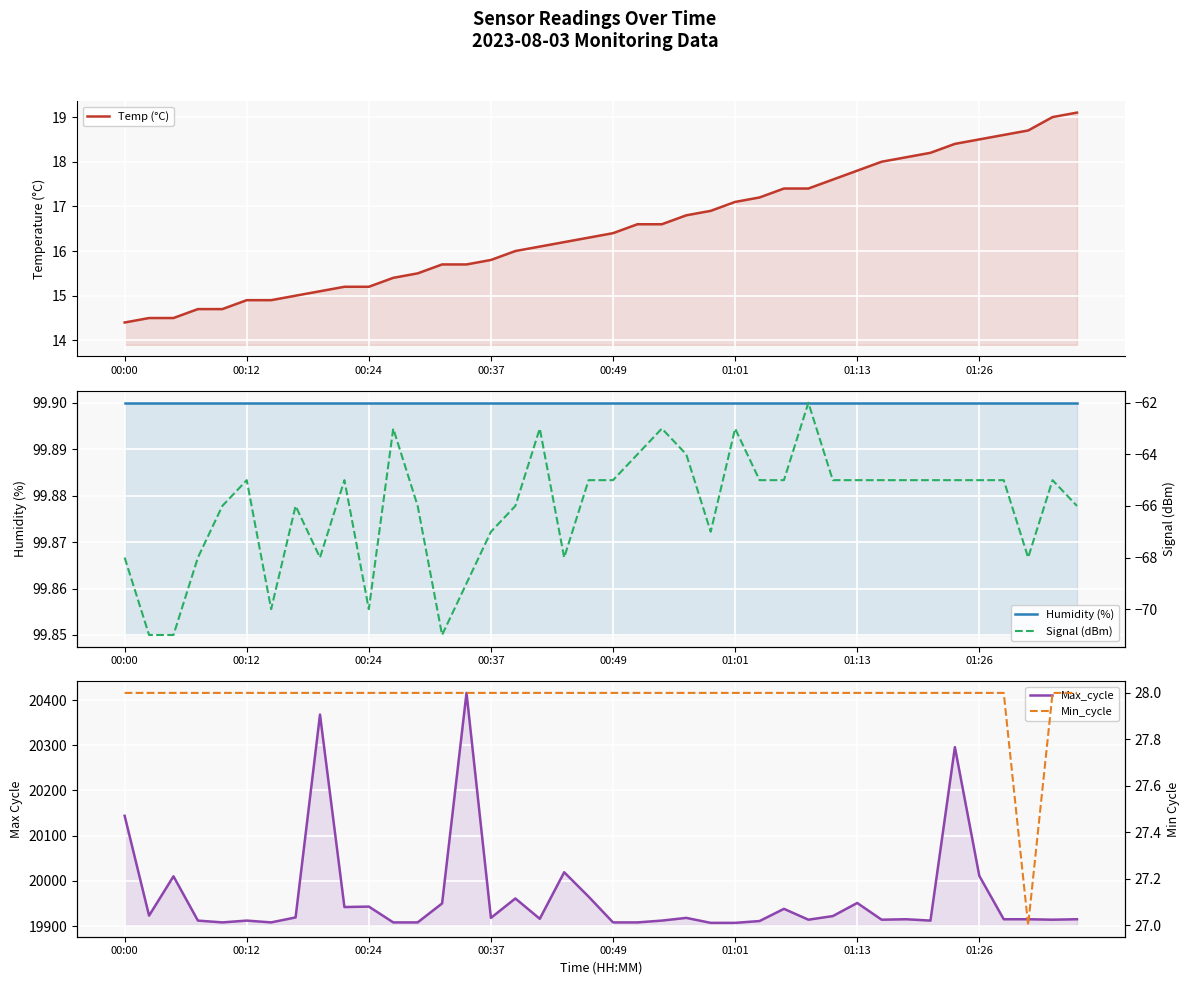

Reading left to right, list all the values displayed in this chart.

Temp (°C): 14.4	14.5	14.5	14.7	14.7	14.9	14.9	15.0	15.1	15.2	15.2	15.4	15.5	15.7	15.7	15.8	16.0	16.1	16.2	16.3	16.4	16.6	16.6	16.8	16.9	17.1	17.2	17.4	17.4	17.6	17.8	18.0	18.1	18.2	18.4	18.5	18.6	18.7	19.0	19.1
Humidity (%): 99.9	99.9	99.9	99.9	99.9	99.9	99.9	99.9	99.9	99.9	99.9	99.9	99.9	99.9	99.9	99.9	99.9	99.9	99.9	99.9	99.9	99.9	99.9	99.9	99.9	99.9	99.9	99.9	99.9	99.9	99.9	99.9	99.9	99.9	99.9	99.9	99.9	99.9	99.9	99.9
Max_cycle: 20144.0	19923.0	20010.0	19912.0	19908.0	19912.0	19908.0	19919.0	20368.0	19942.0	19943.0	19908.0	19908.0	19950.0	20416.0	19918.0	19961.0	19916.0	20019.0	19965.0	19908.0	19908.0	19912.0	19918.0	19907.0	19907.0	19911.0	19938.0	19914.0	19922.0	19951.0	19914.0	19915.0	19912.0	20296.0	20011.0	19915.0	19915.0	19914.0	19915.0
Signal (dBm): -68.0	-71.0	-71.0	-68.0	-66.0	-65.0	-70.0	-66.0	-68.0	-65.0	-70.0	-63.0	-66.0	-71.0	-69.0	-67.0	-66.0	-63.0	-68.0	-65.0	-65.0	-64.0	-63.0	-64.0	-67.0	-63.0	-65.0	-65.0	-62.0	-65.0	-65.0	-65.0	-65.0	-65.0	-65.0	-65.0	-65.0	-68.0	-65.0	-66.0
Min_cycle: 28.0	28.0	28.0	28.0	28.0	28.0	28.0	28.0	28.0	28.0	28.0	28.0	28.0	28.0	28.0	28.0	28.0	28.0	28.0	28.0	28.0	28.0	28.0	28.0	28.0	28.0	28.0	28.0	28.0	28.0	28.0	28.0	28.0	28.0	28.0	28.0	28.0	27.0	28.0	28.0